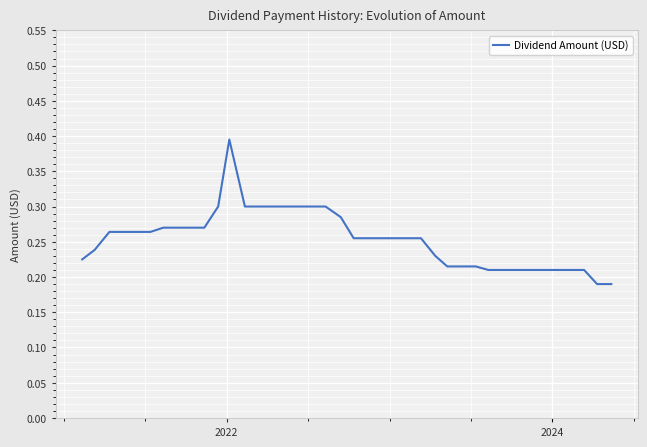

What is the sum of all values?

10.1